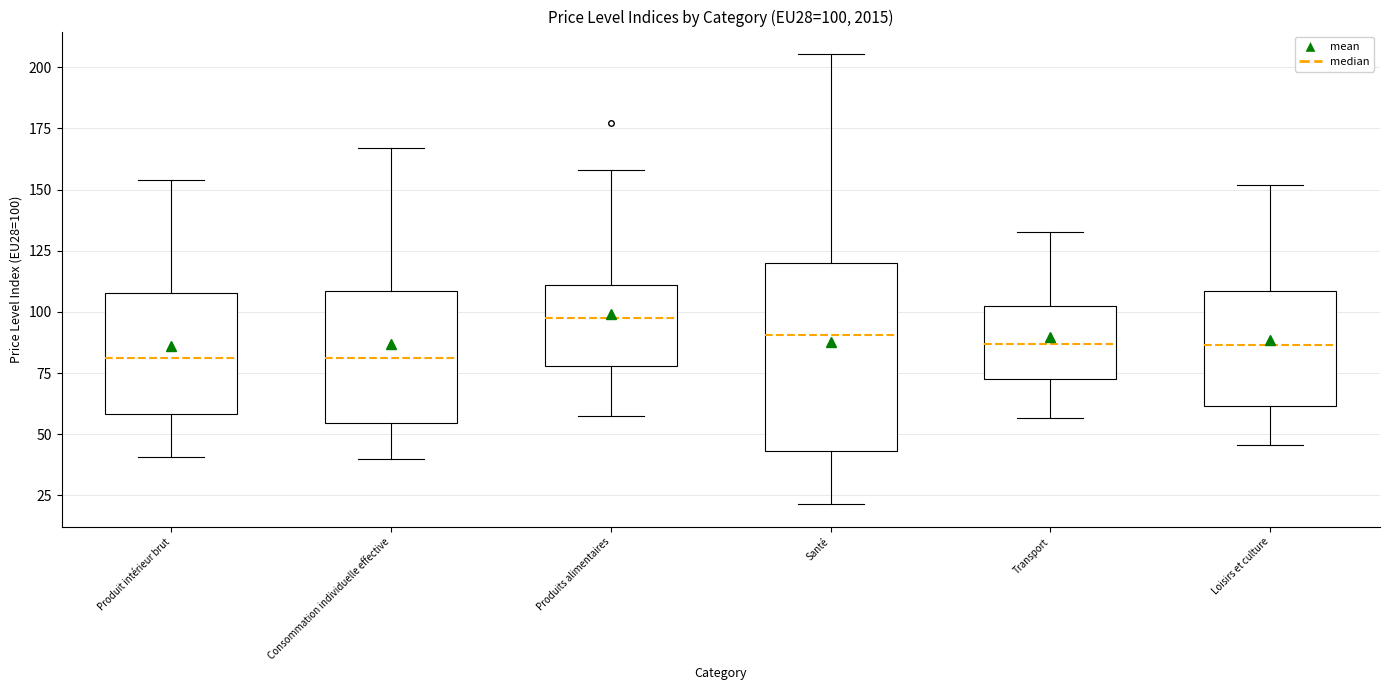

Which box is the tallest, from its lower edge to its upper edge?

Santé